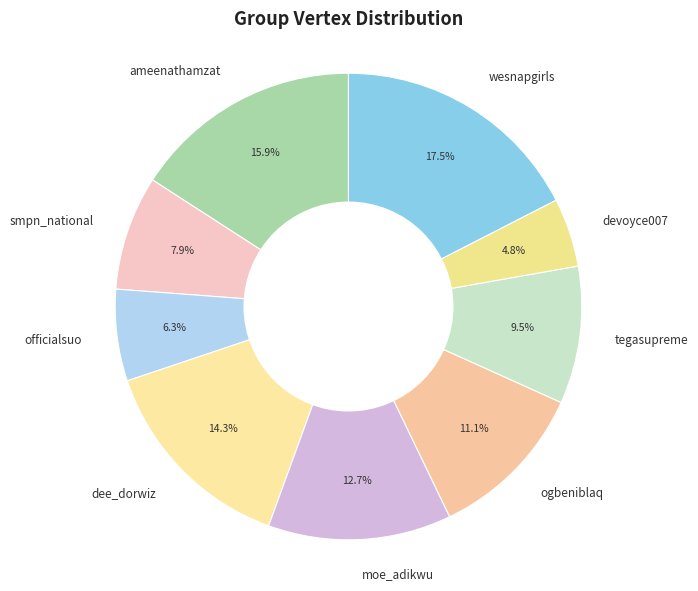

Rank the categories by value from highest to lowest.

wesnapgirls, ameenathamzat, dee_dorwiz, moe_adikwu, ogbeniblaq, tegasupreme, smpn_national, officialsuo, devoyce007